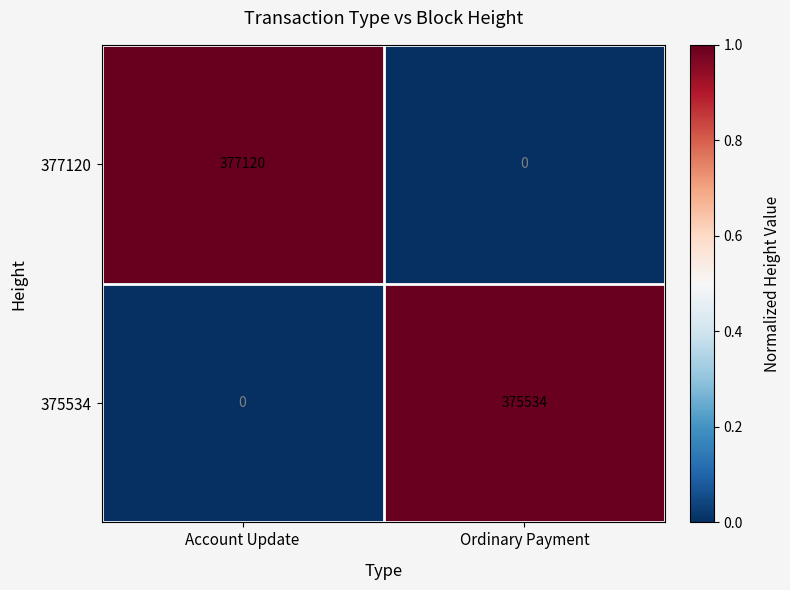

Reading left to right, what are all the values shown in this chart?

377120: Account Update=377120	Ordinary Payment=0
375534: Account Update=0	Ordinary Payment=375534